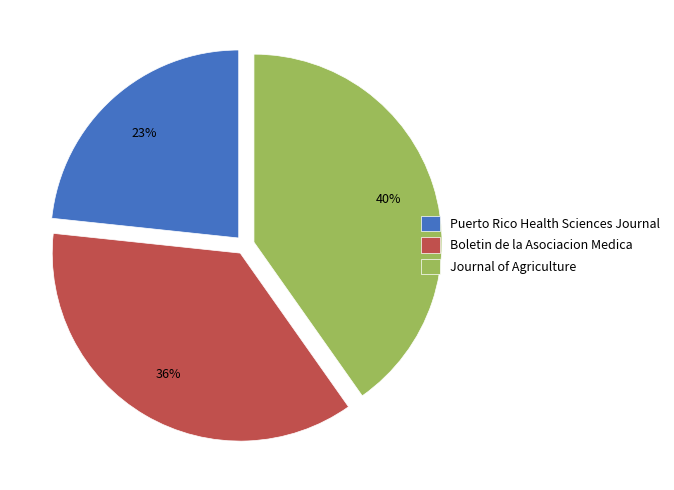

Approximately how many times larger is the value at Journal of Agriculture compared to Boletin de la Asociacion Medica?

1.1